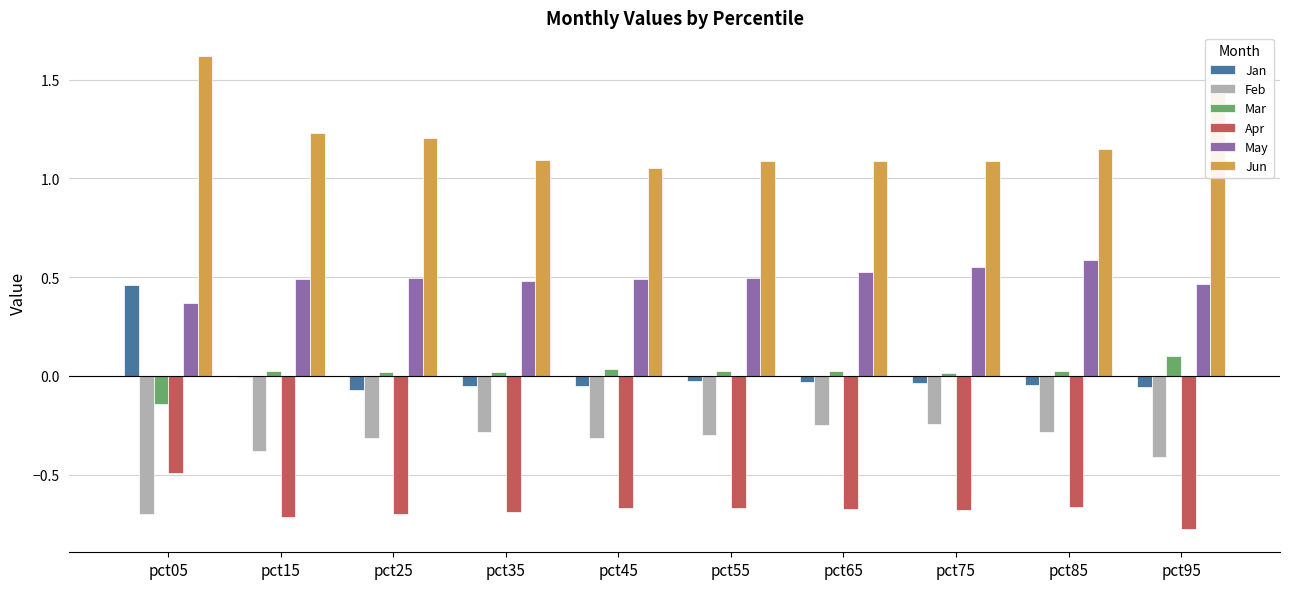

How many groups of bars are there?

10